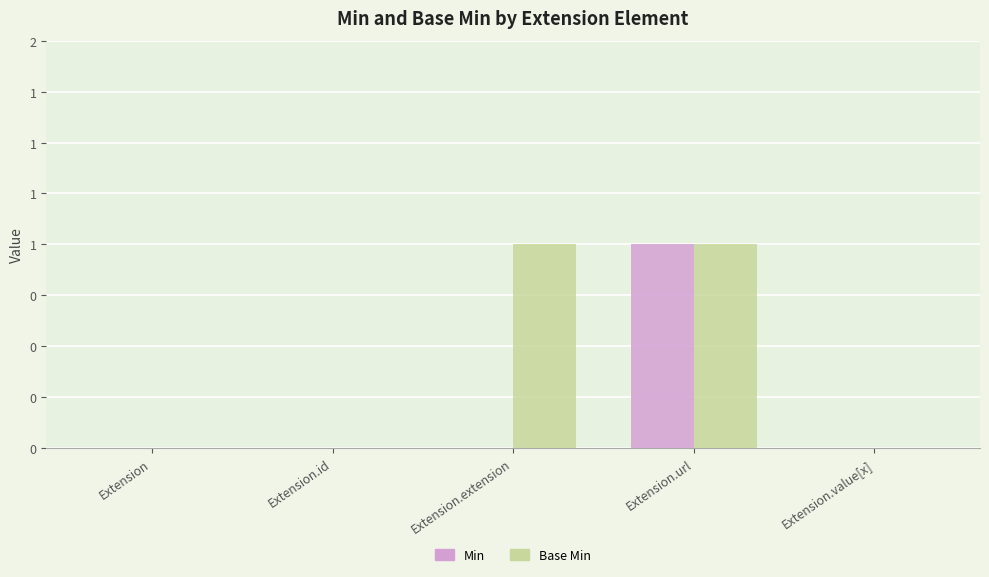

At Extension.id, list the series in order from largest to smallest.

Min, Base Min